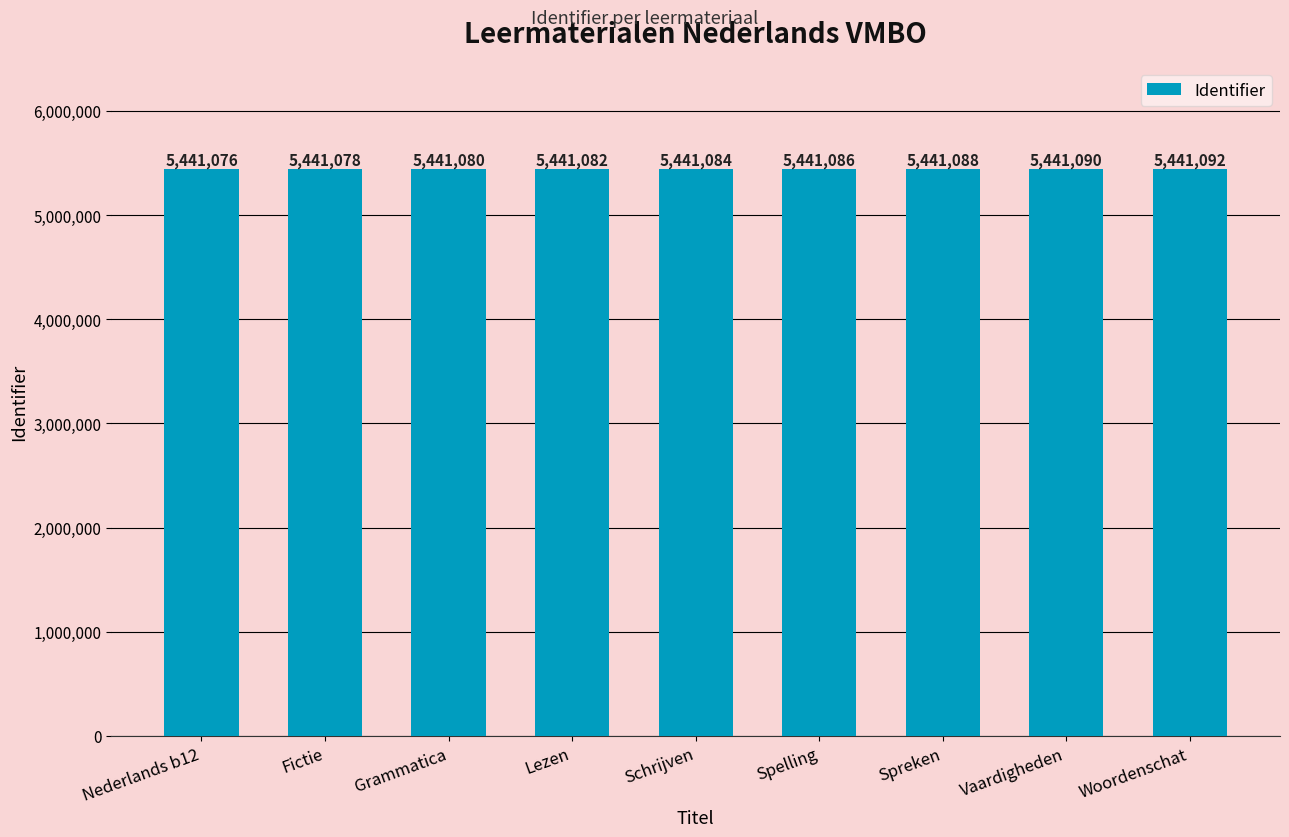

How many categories are shown in the chart?

9